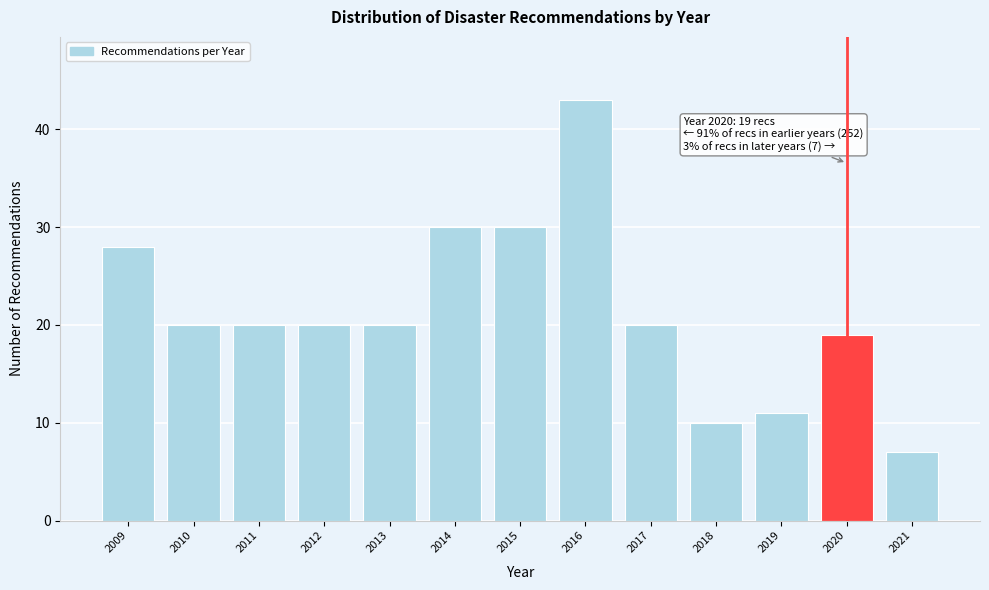

Reading left to right, extract all data points from this chart.

2009=28	2010=20	2011=20	2012=20	2013=20	2014=30	2015=30	2016=43	2017=20	2018=10	2019=11	2020=19	2021=7